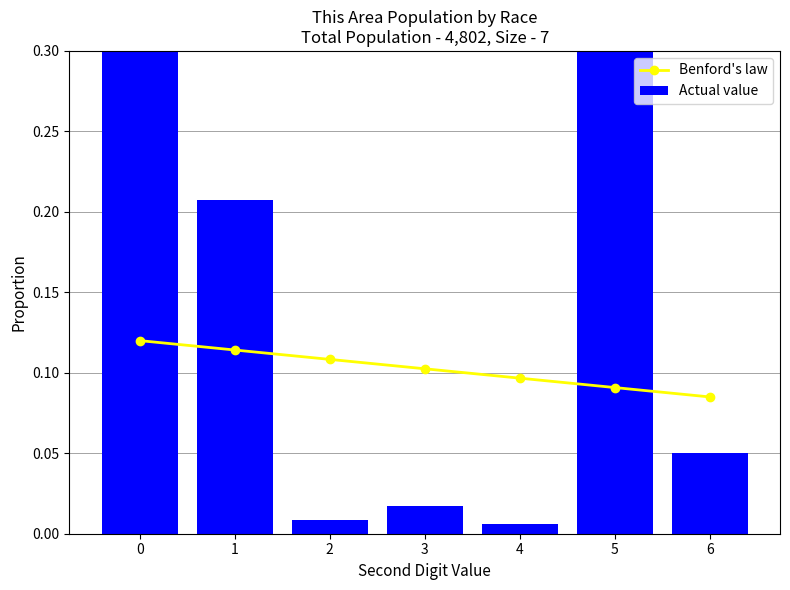

Does the chart contain stacked bars?

No